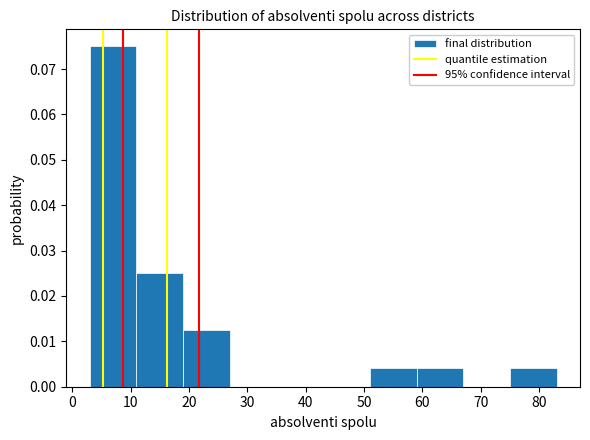

Reading left to right, transcribe this chart: for each bar, give the range it covers on the x-axis and its height. The values are not printed on the chart, so give them approximately, as read against the axis.

3 to 11: 0.075
11 to 19: 0.025
19 to 27: 0.013
27 to 35: 0
35 to 43: 0
43 to 51: 0
51 to 59: 0.004
59 to 67: 0.004
67 to 75: 0
75 to 83: 0.004